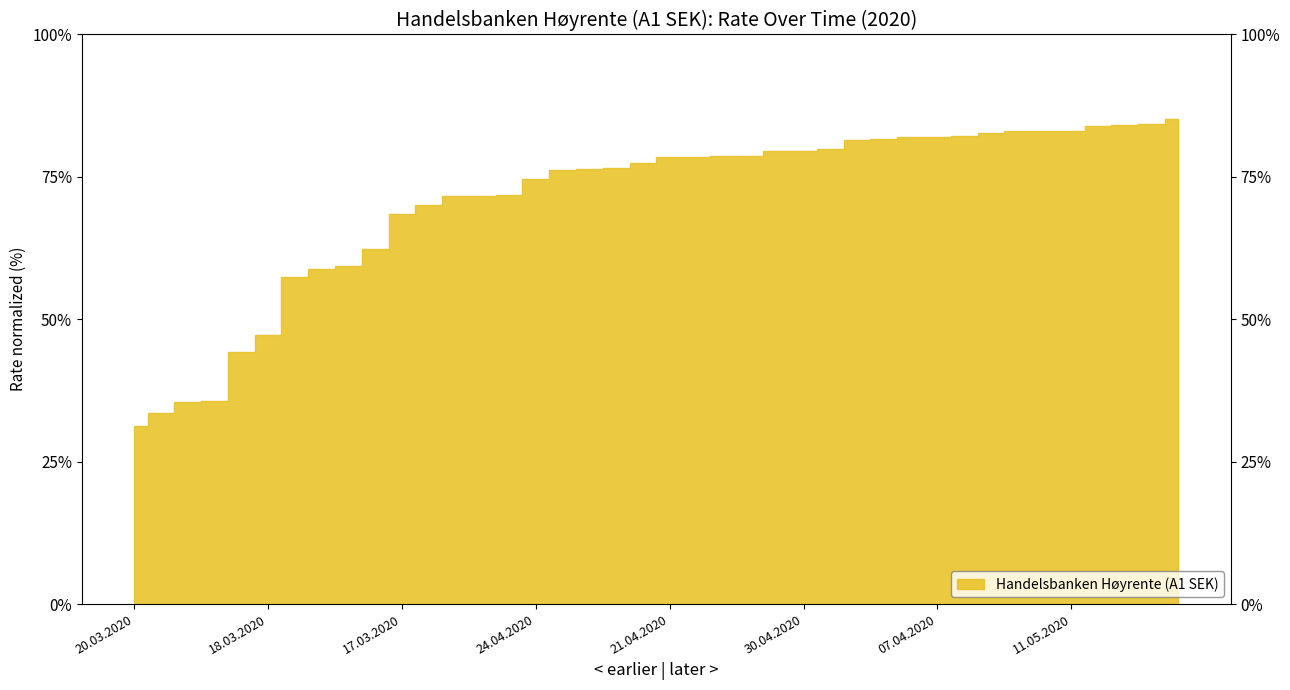

What is the smallest value displayed?

31.2